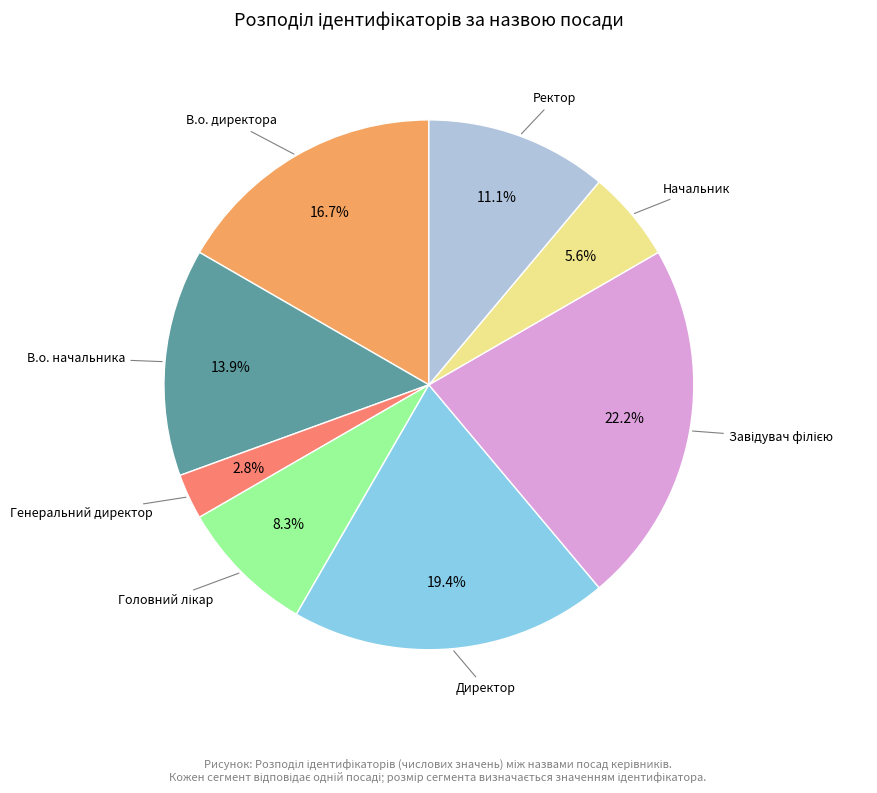

How many segments does this pie chart have?

8